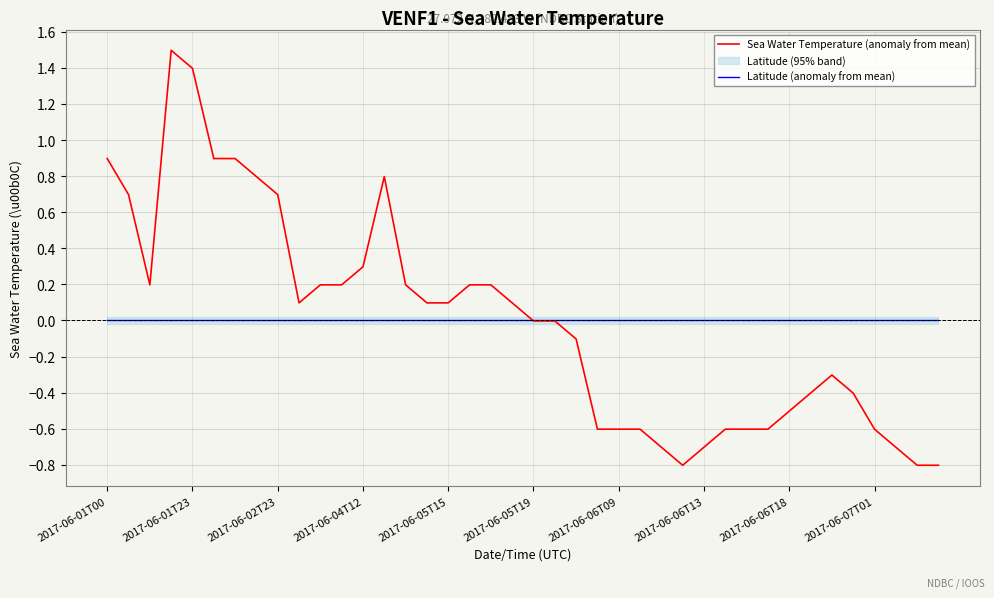

What is the lowest value of the Sea Water Temperature (anomaly from mean) series?

-0.8